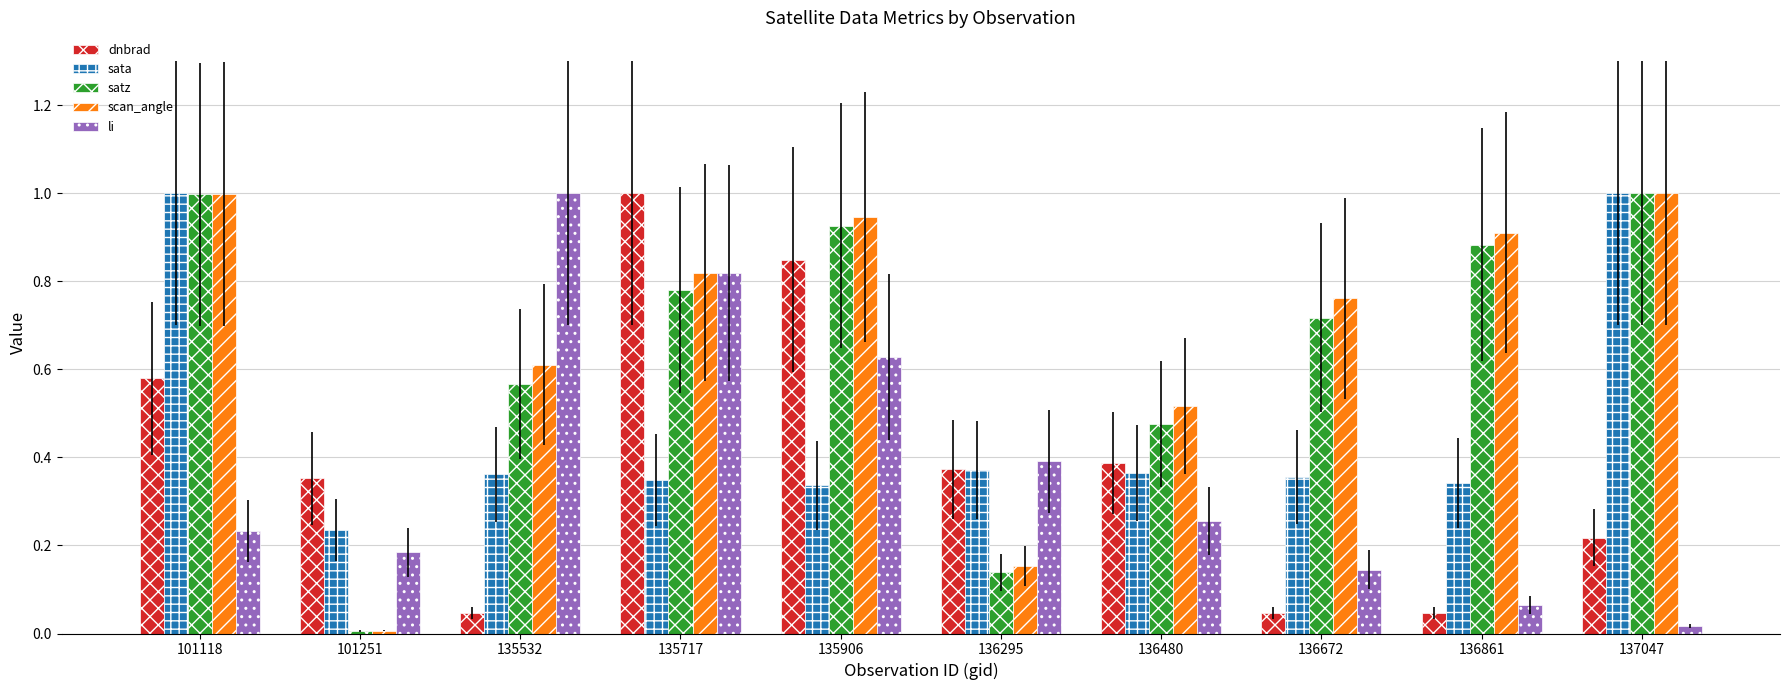

What are all the series names shown in the legend?

dnbrad, sata, satz, scan_angle, li